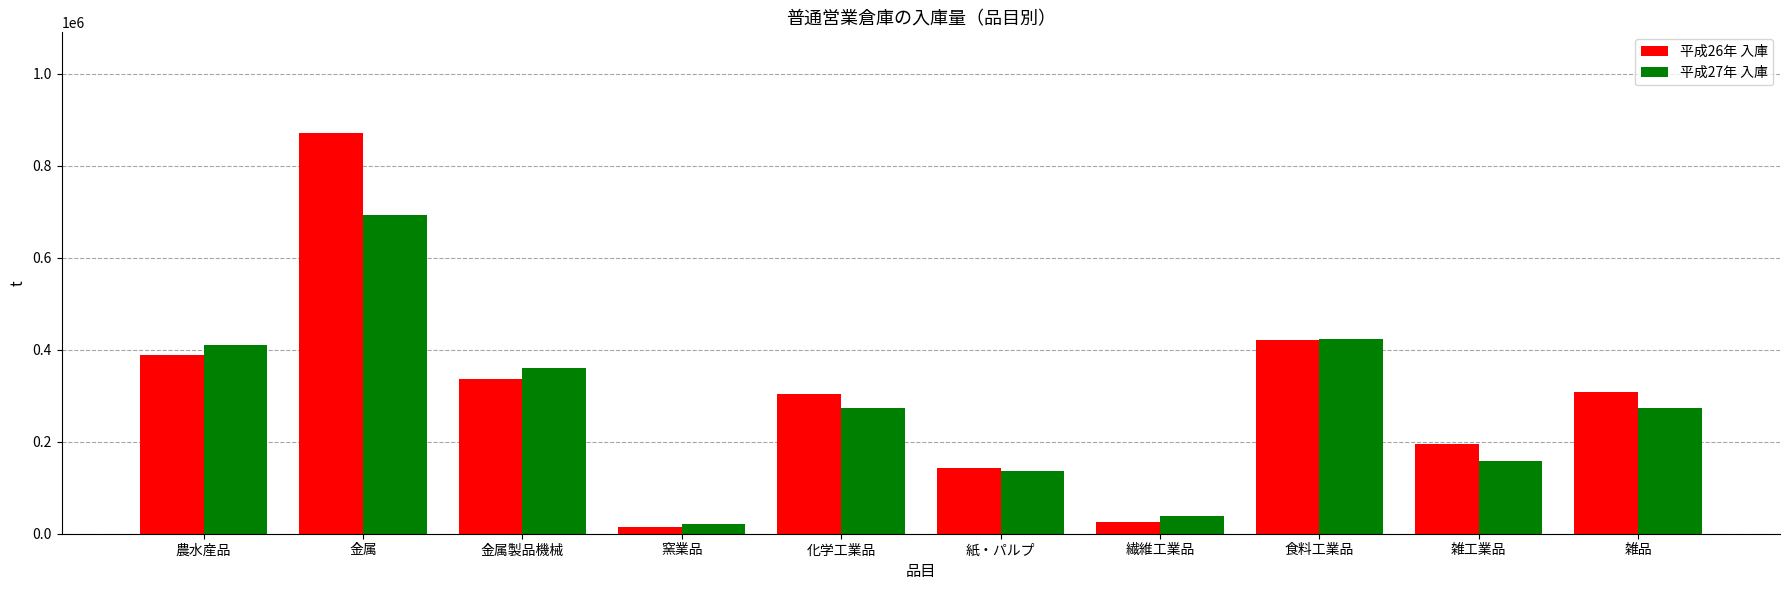

Rank the series by their maximum value, from lowest to highest.

平成27年 入庫, 平成26年 入庫